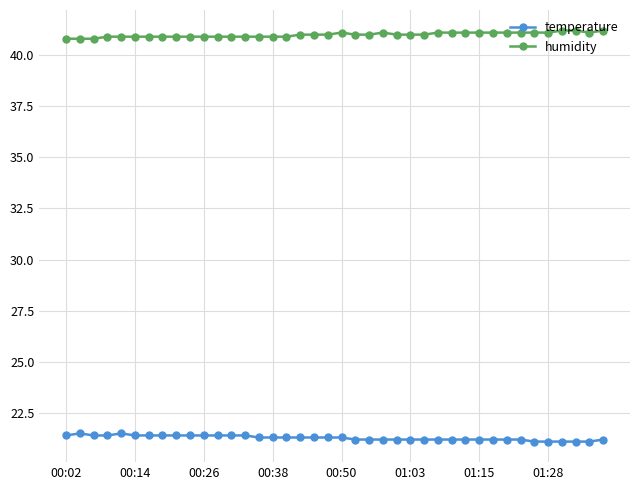

What is the value of the humidity point at the 36th from the left?

41.1